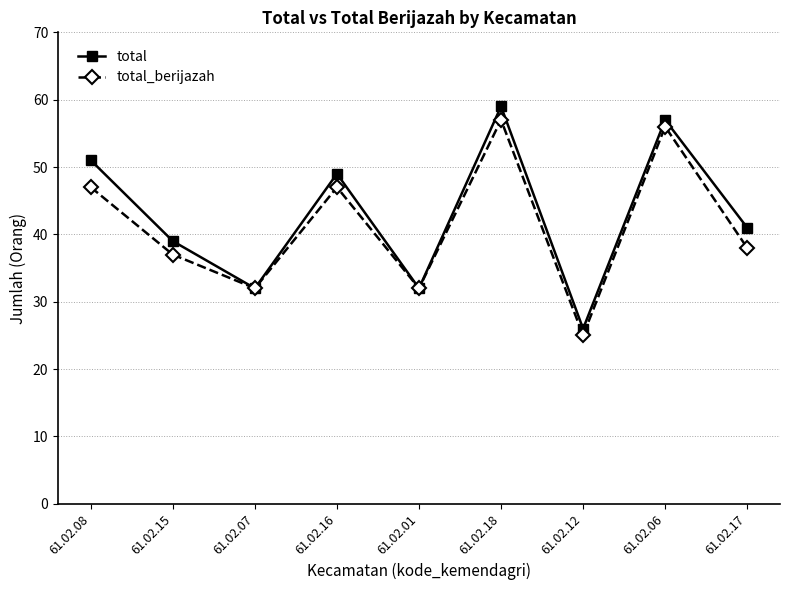

How many total_berijazah values are between 32 and 47?

6